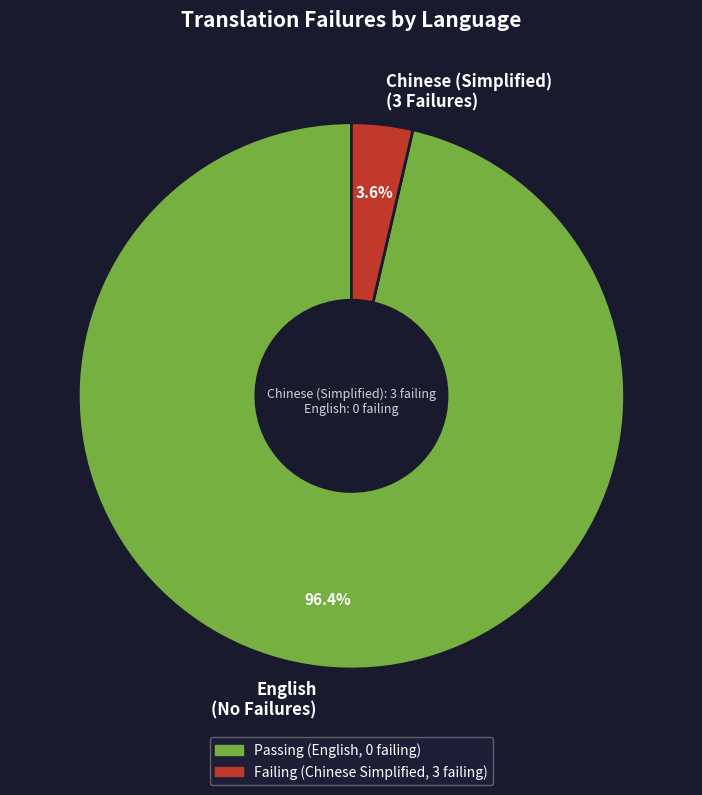

Between English and Chinese (Simplified), which is larger?

English